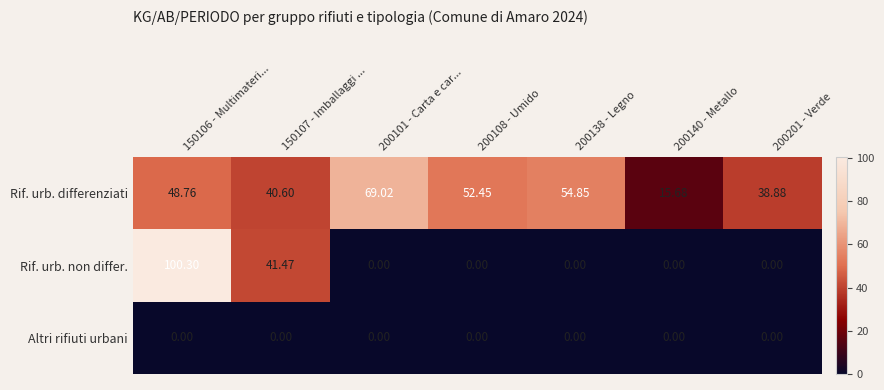

List the series in order of their overall mean, lowest first.

Altri rifiuti urbani, Rif. urb. non differ., Rif. urb. differenziati